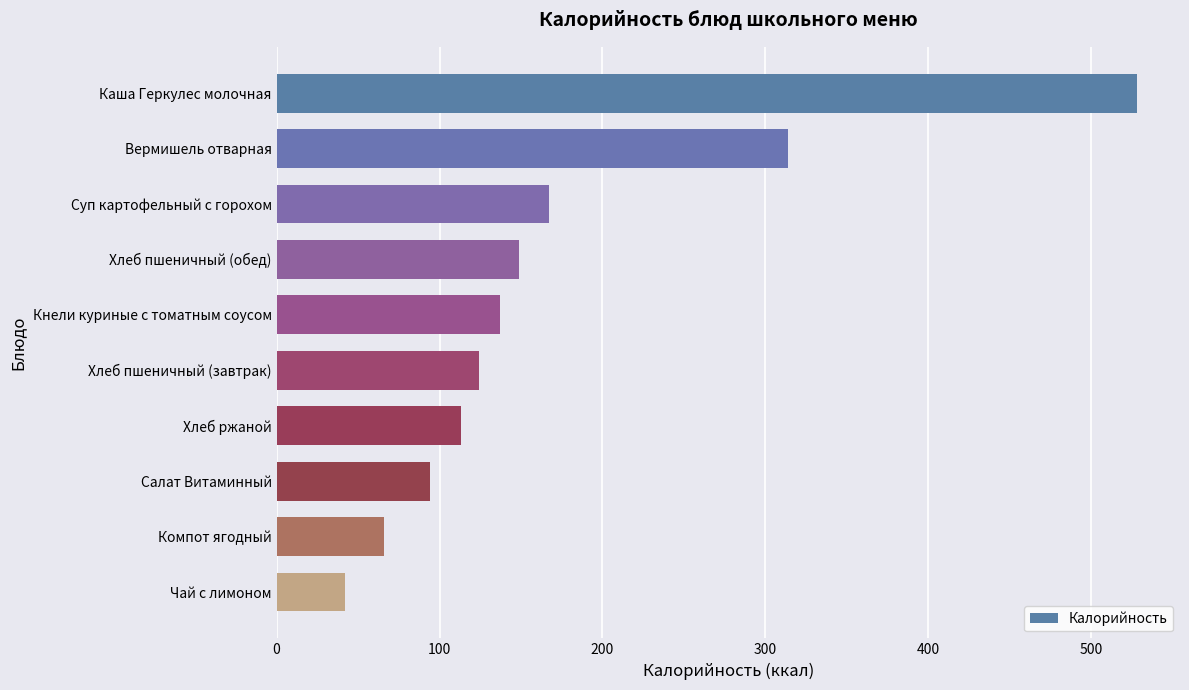

What is the greatest value displayed?

528